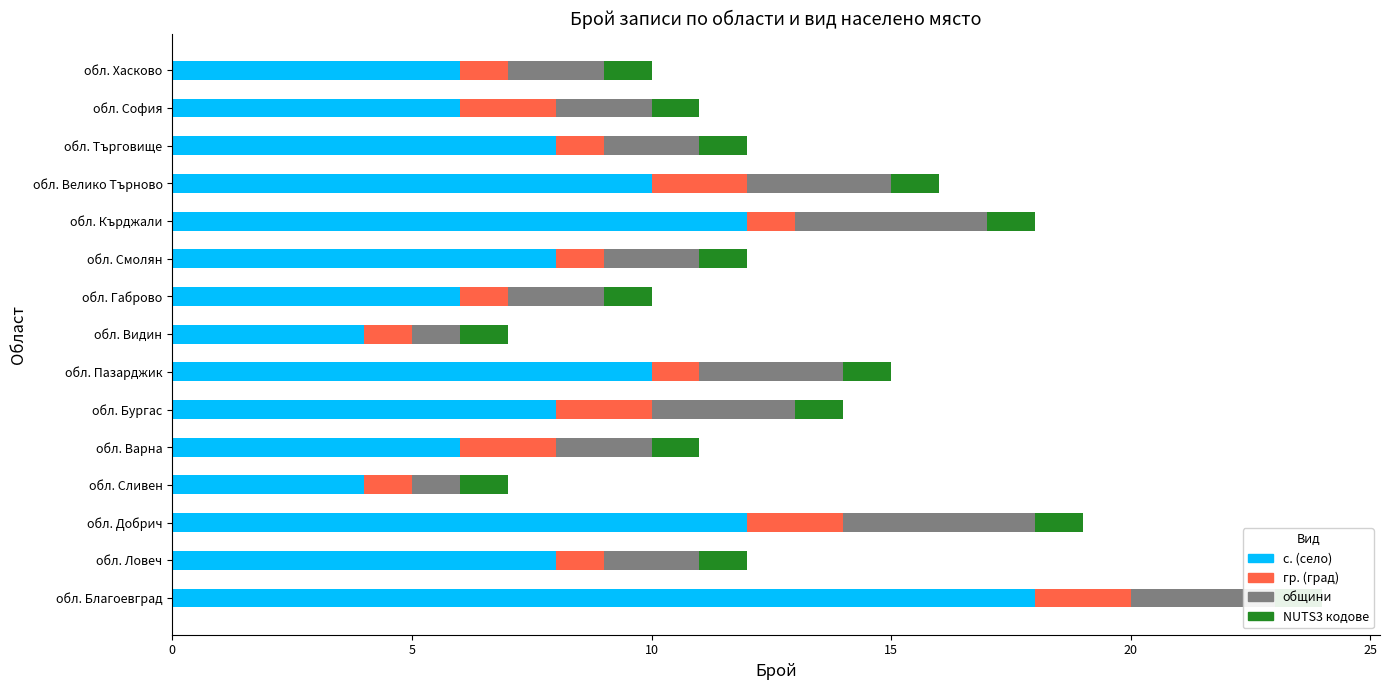

What is the value of the общини bar at the 2nd from the left?

2.0